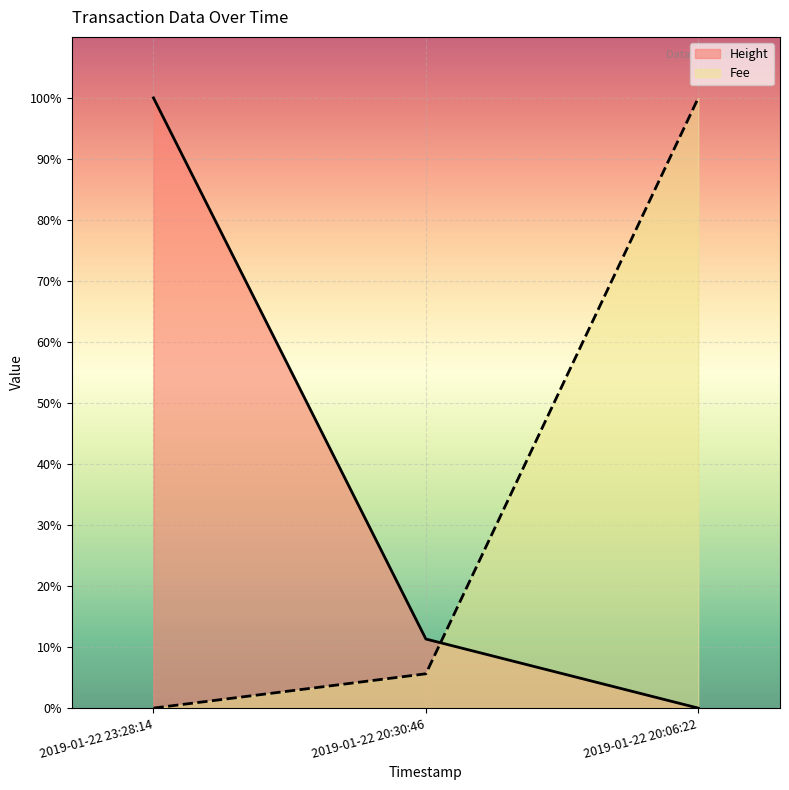

What is the difference between the Height values at 2019-01-22 23:28:14 and 2019-01-22 20:30:46?

88.7